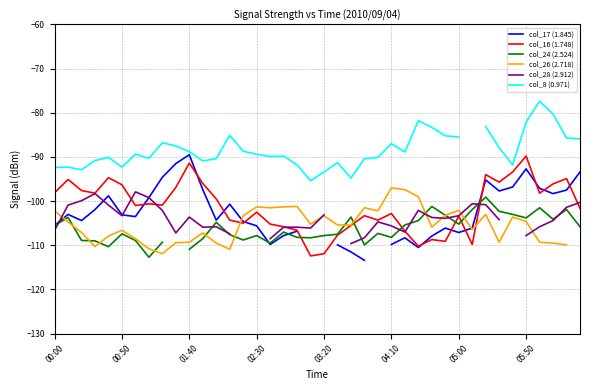

Which category has the highest value in the col_16 (1.748) series?

05:50